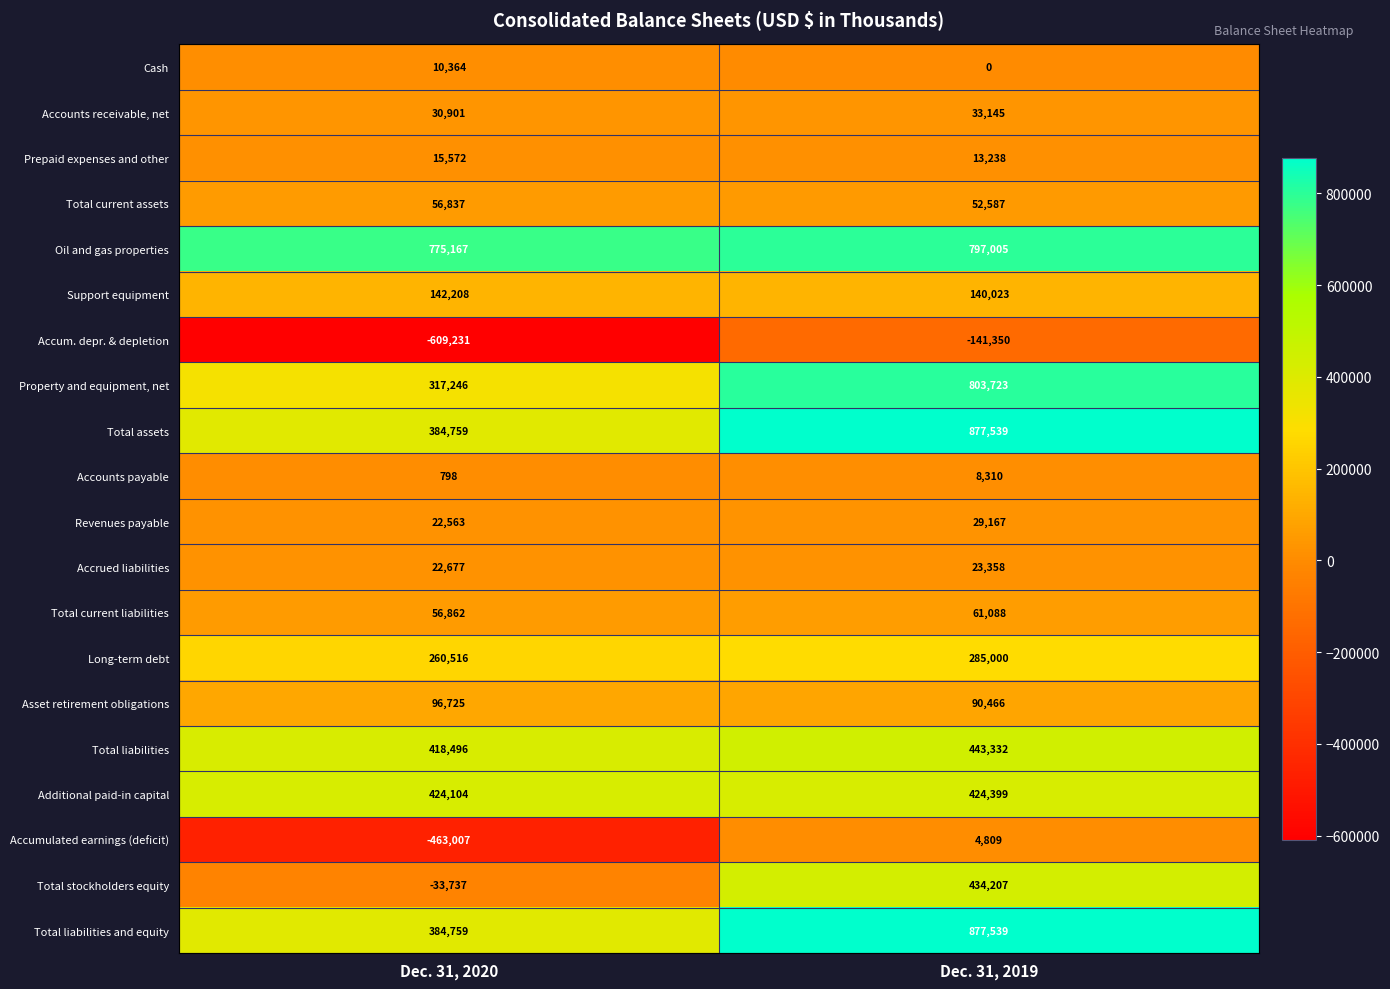

At which category is the sum across all series the highest?

Dec. 31, 2019